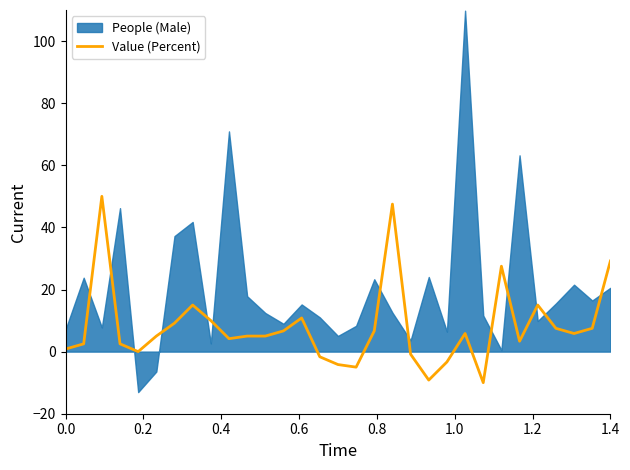

How many interior local peaks (higher than both neighbors) does the data have?

7